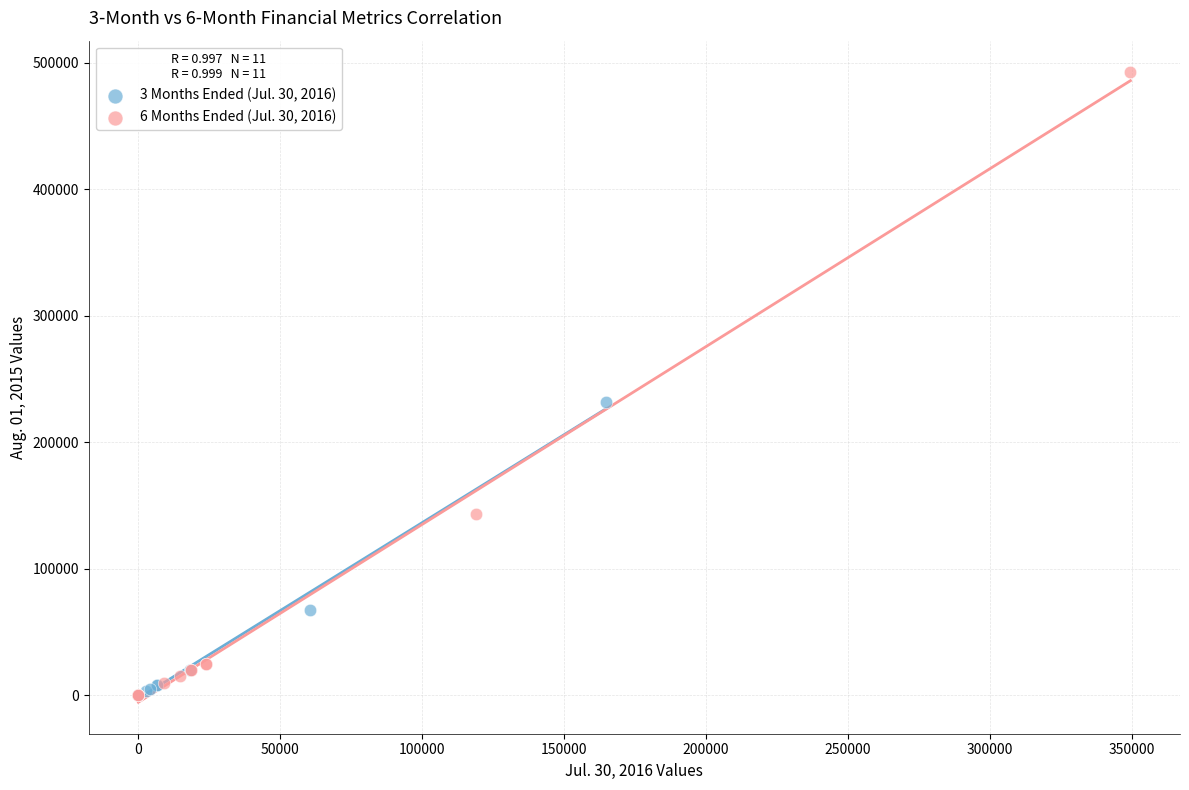

Which series reaches the maximum Y coordinate?

6 Months Ended (Jul. 30, 2016)